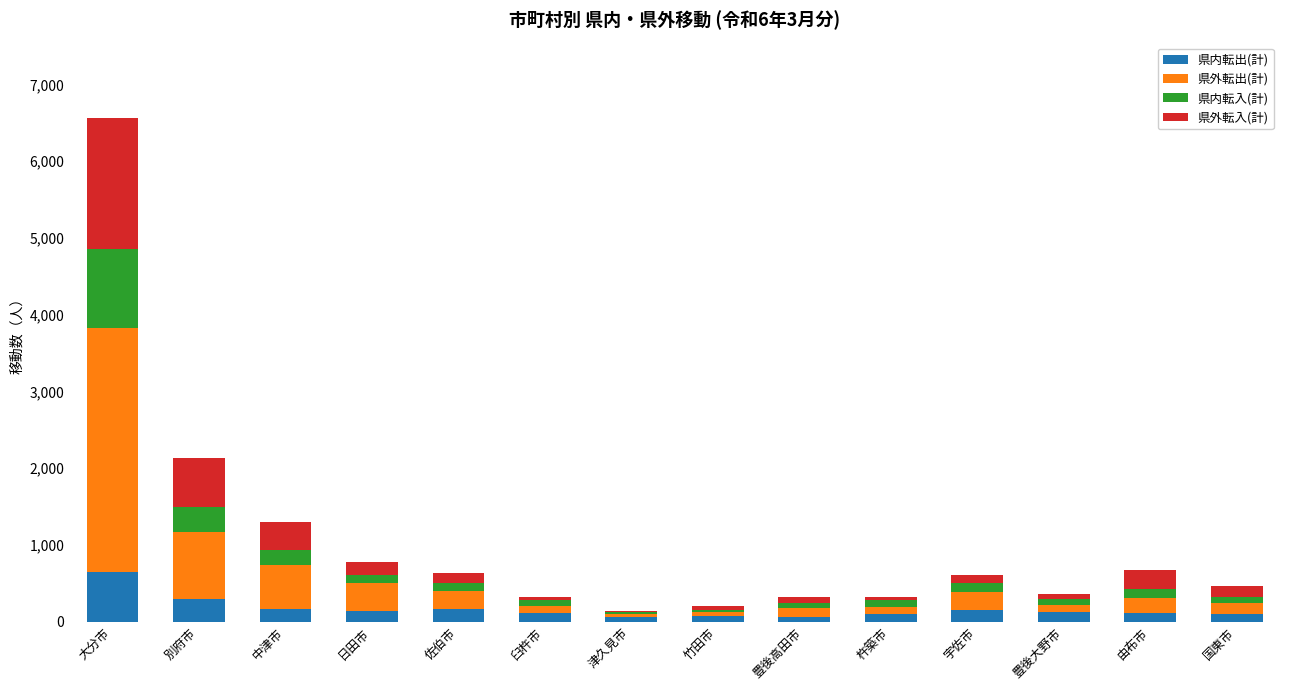

At which category is the sum across all series the highest?

大分市